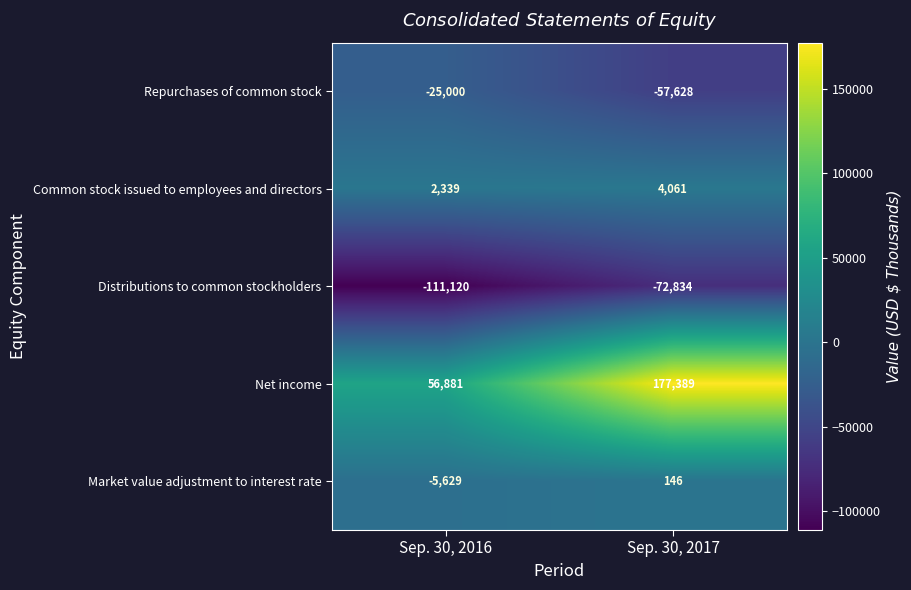

Count the number of categories in the chart.

2